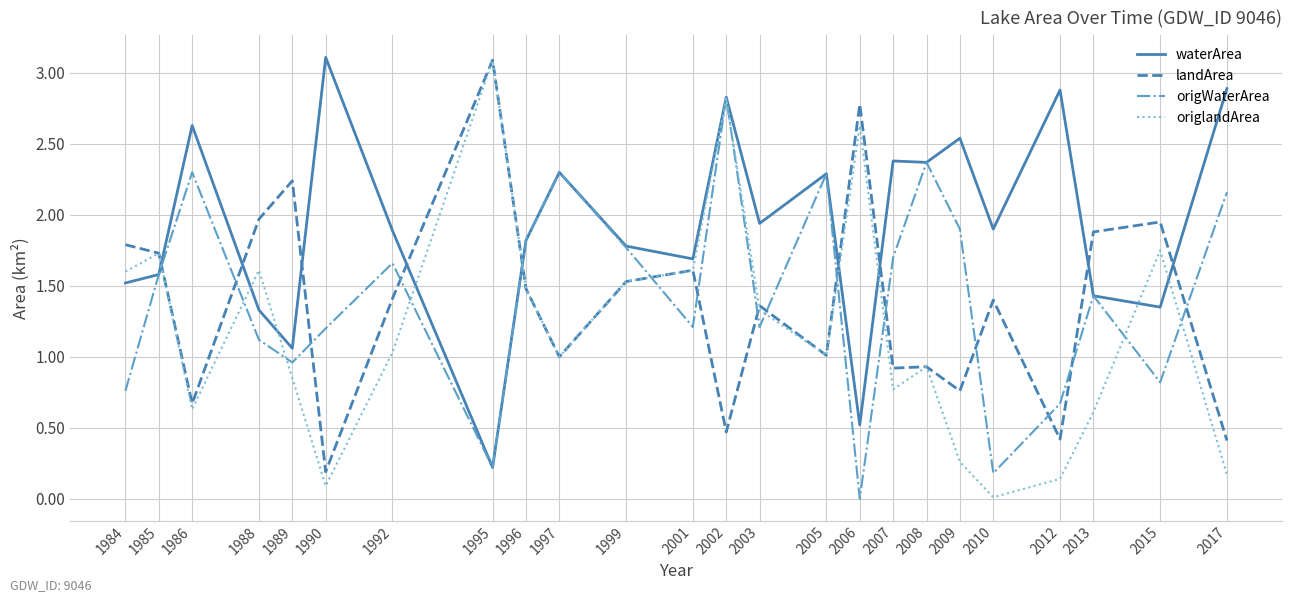

What is the difference between the maximum and minimum values in the landArea series?

2.9